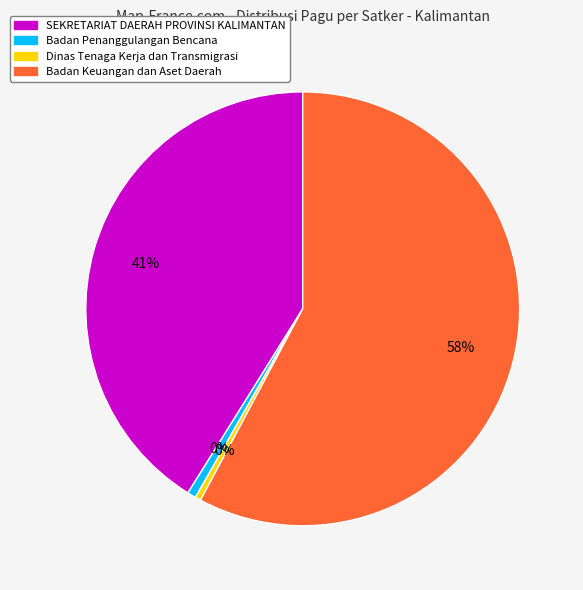

To the nearest percent, what is the difference between the largest and smallest slice percentages?

58%